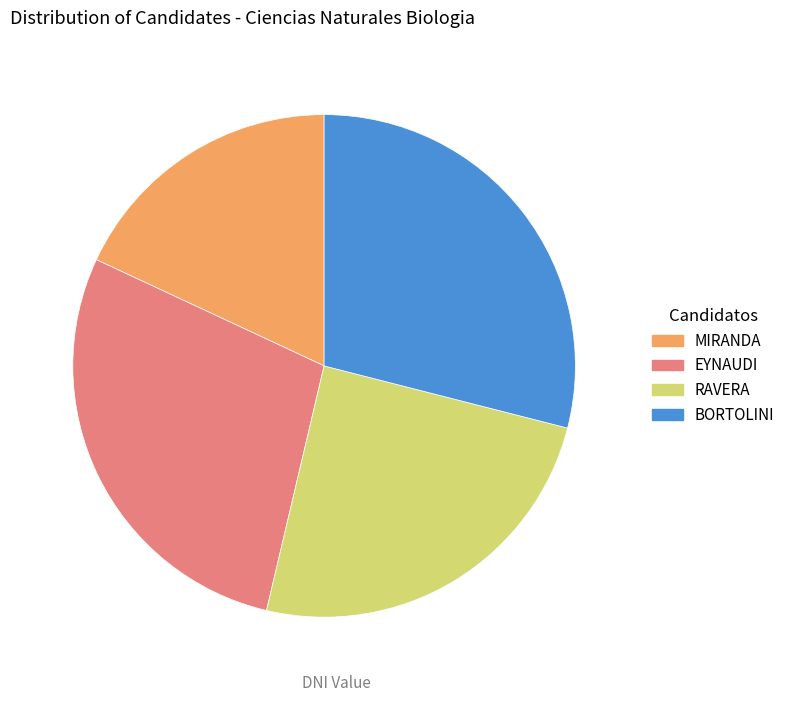

Which slice is the smallest?

MIRANDA